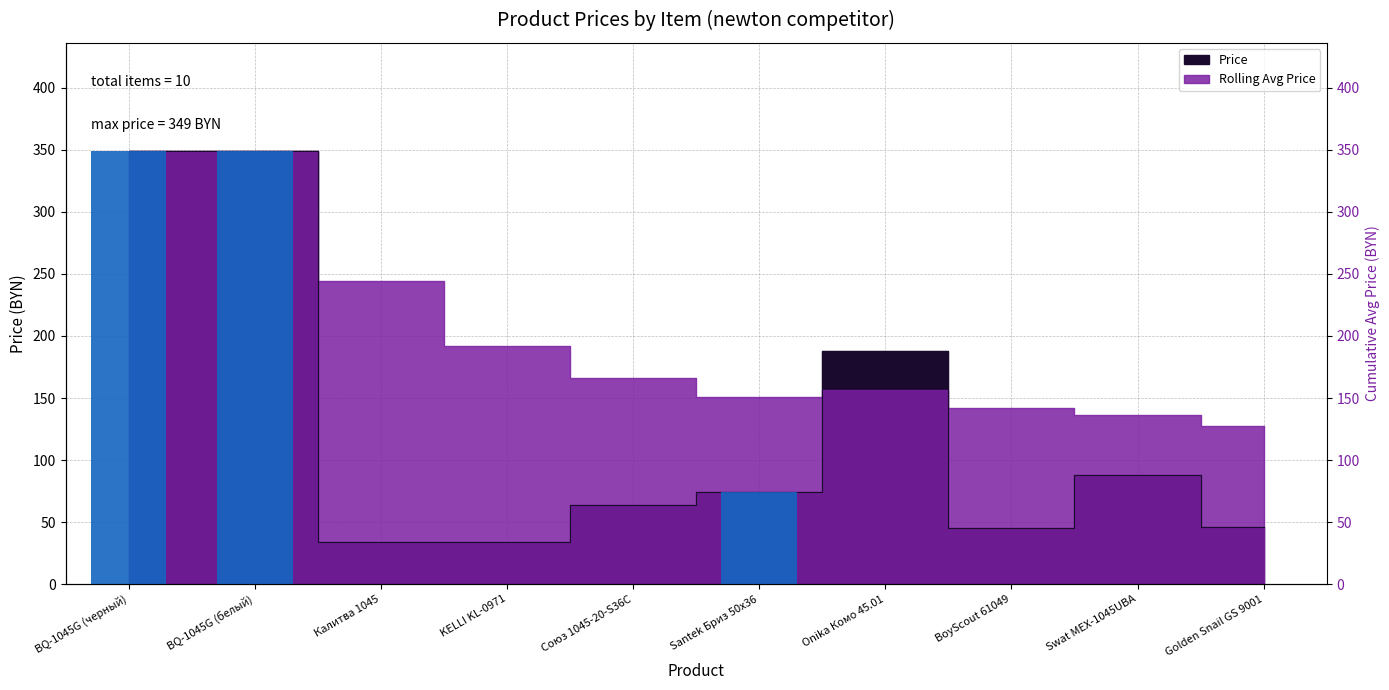

Is it true that the value at Калитва 1045 is 34.1?

True